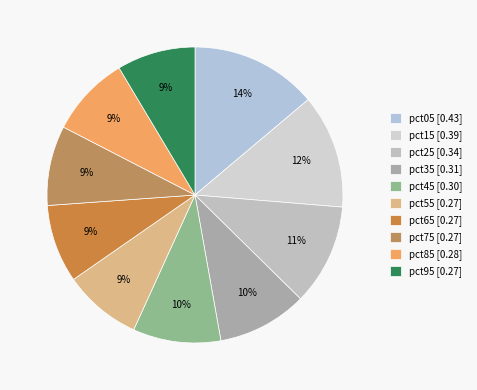

What is the smallest slice in the pie chart?

pct65